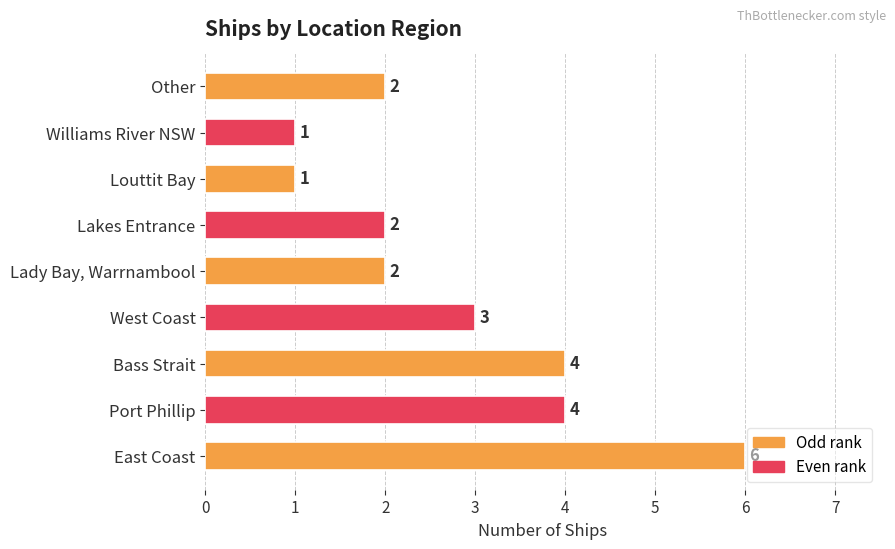

What value does the data have at West Coast?

3